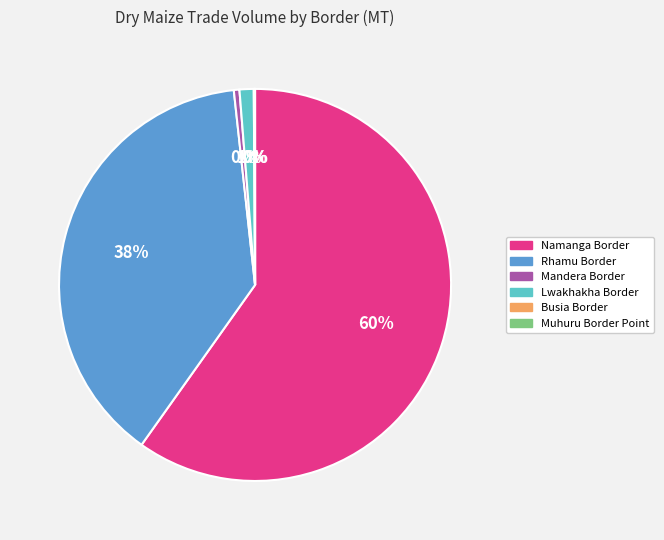

Is the sum of Lwakhakha Border and Mandera Border greater than half?

No